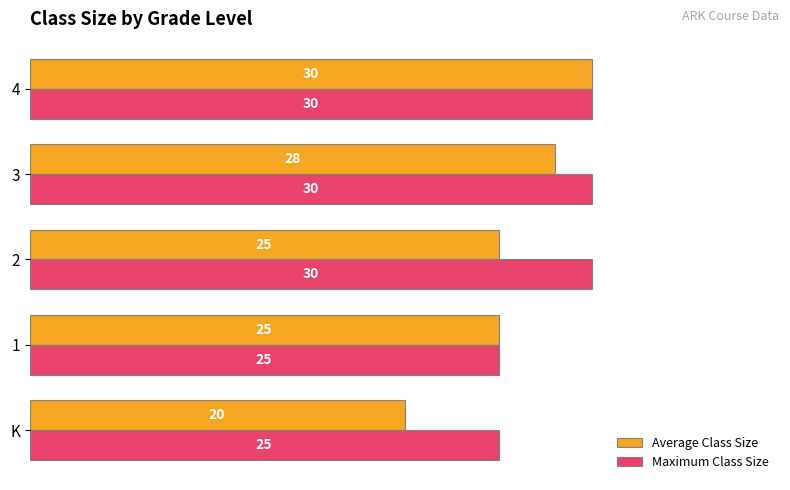

How many Average Class Size values are between 25 and 28?

3